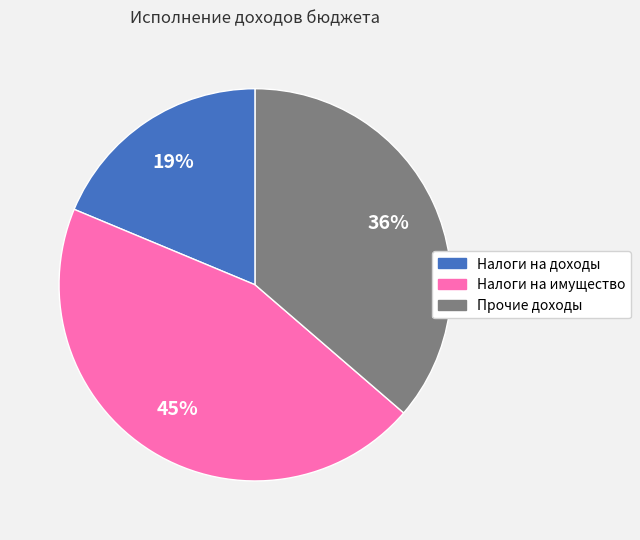

To the nearest percent, what is the difference between the largest and smallest slice percentages?

26%